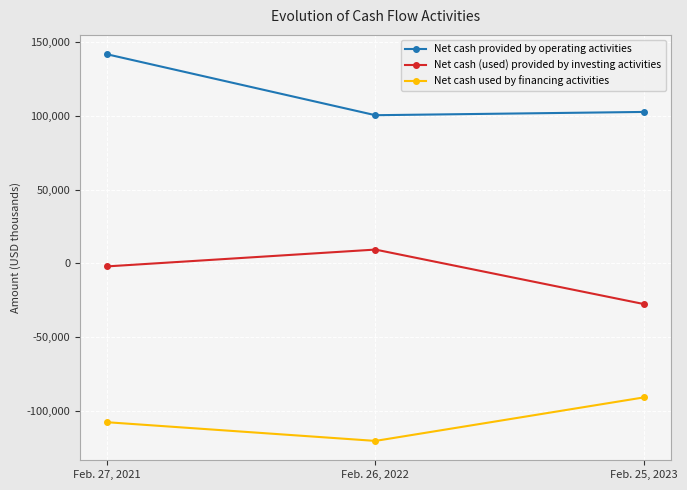

Rank the categories by Net cash provided by operating activities value from lowest to highest.

Feb. 26, 2022, Feb. 25, 2023, Feb. 27, 2021